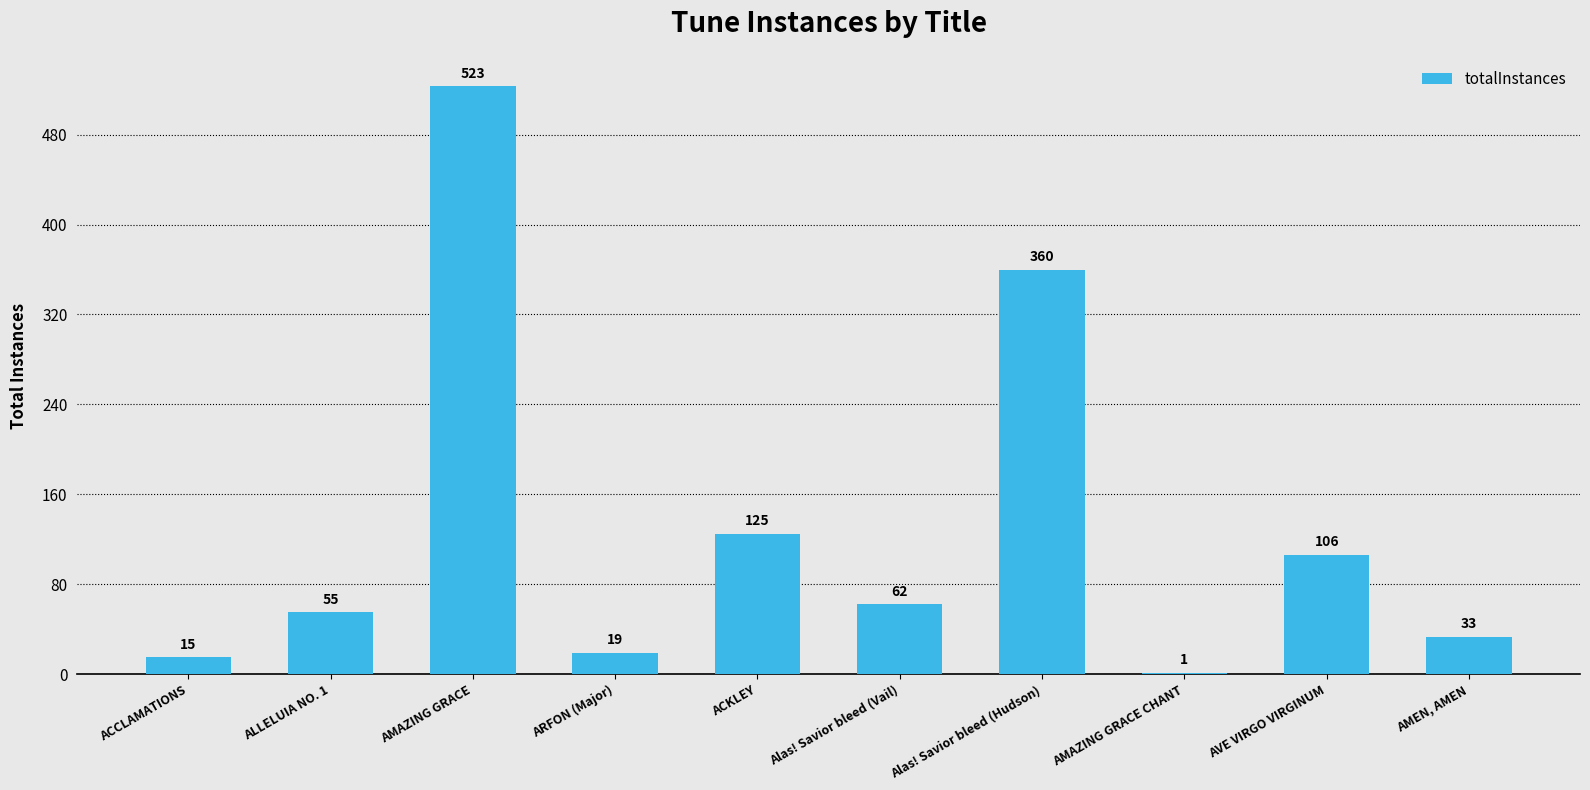

Where does the data first go above 62?

AMAZING GRACE